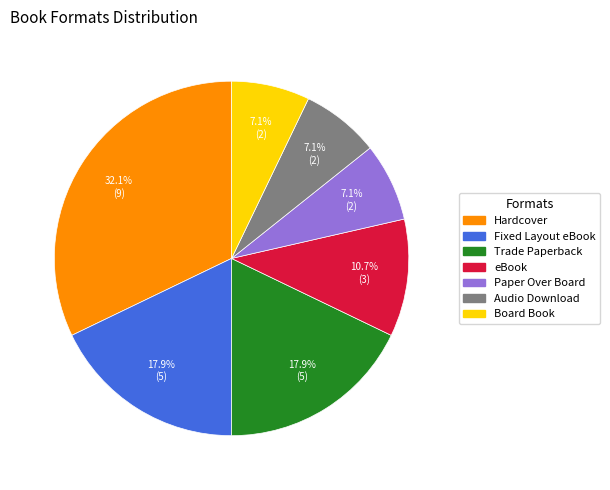

To the nearest percent, what is the combined percentage of Audio Download and Board Book?

14%